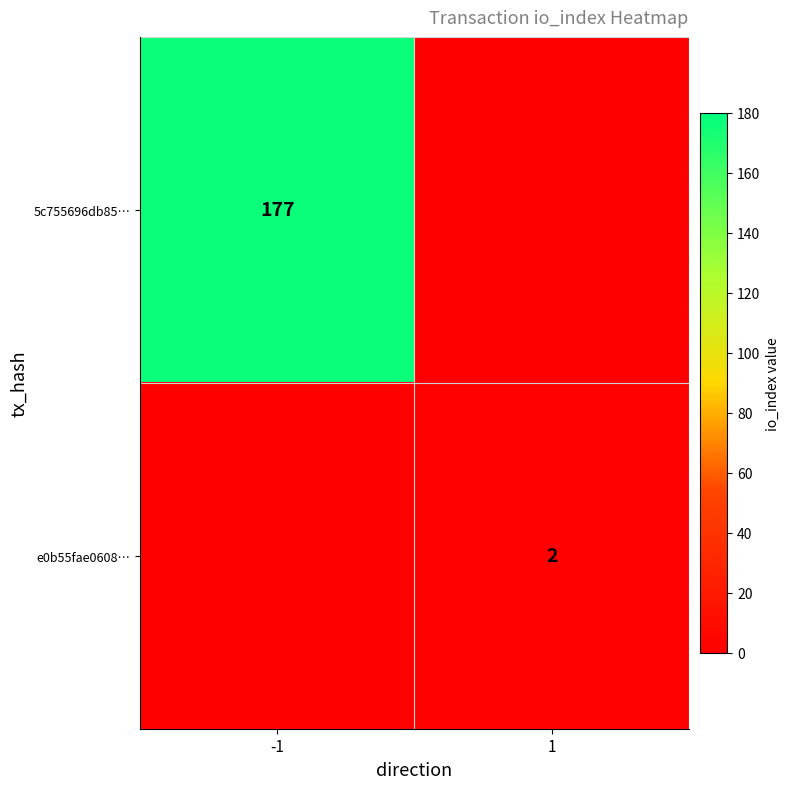

The e0b55fae0608… series shows 2 at 1. True or false?

True